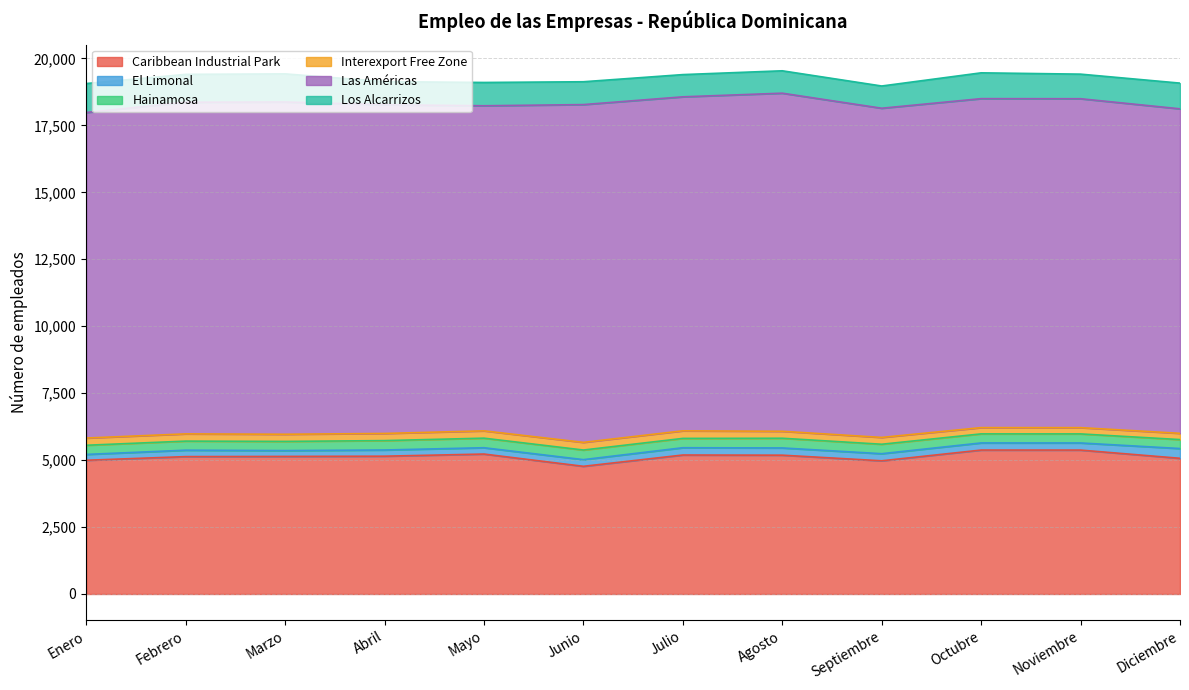

How many distinct data groups are displayed?

6